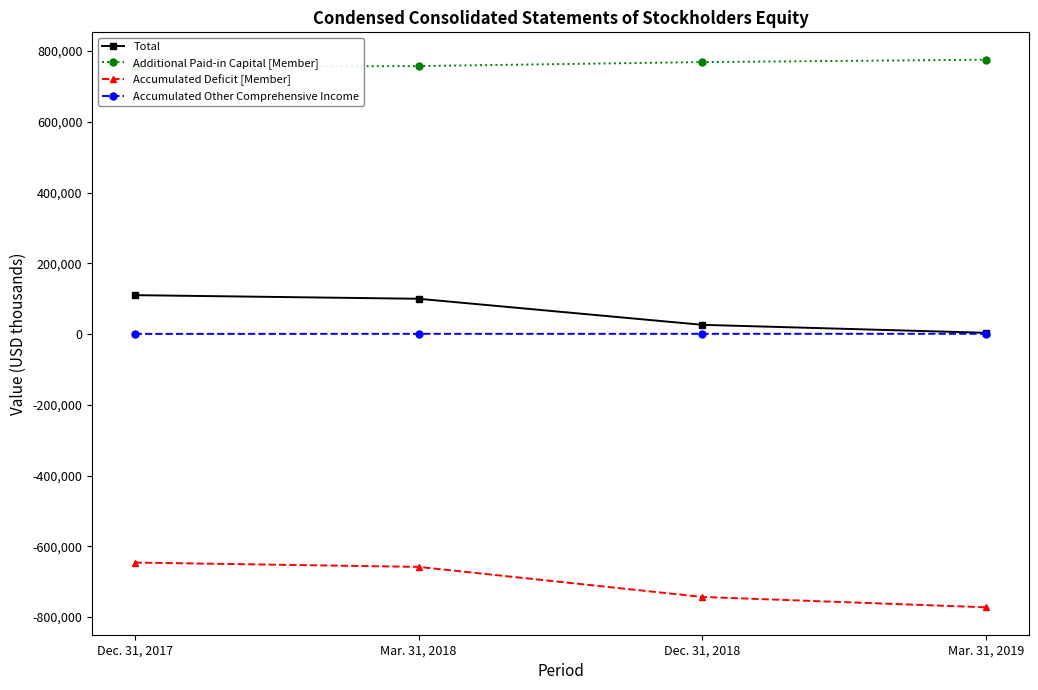

Which series has the largest total across all categories?

Additional Paid-in Capital [Member]